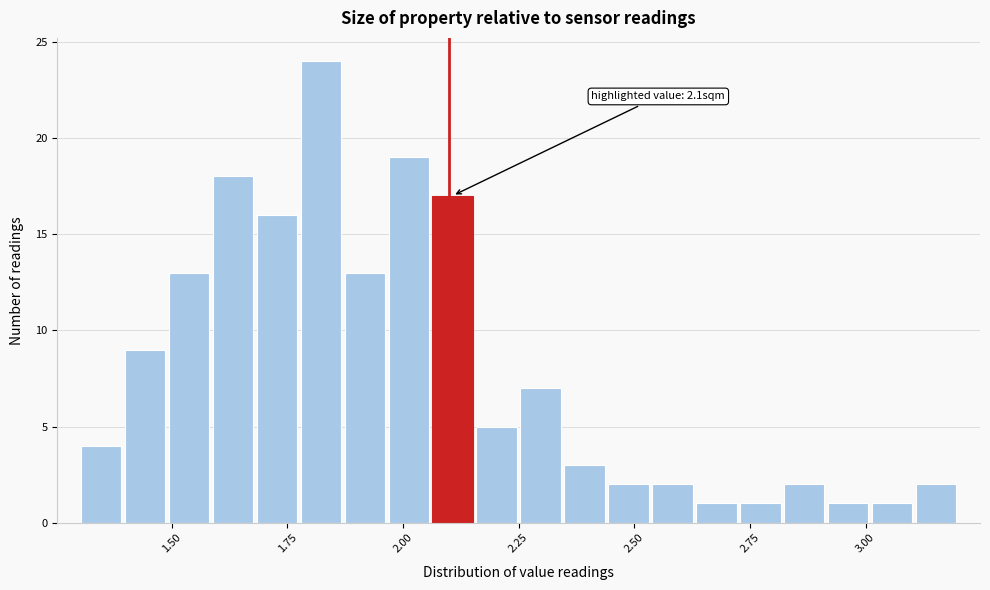

Around what value on the x-axis is the tallest bar? Give the approximate position of its centre, as read against the axis.

1.80